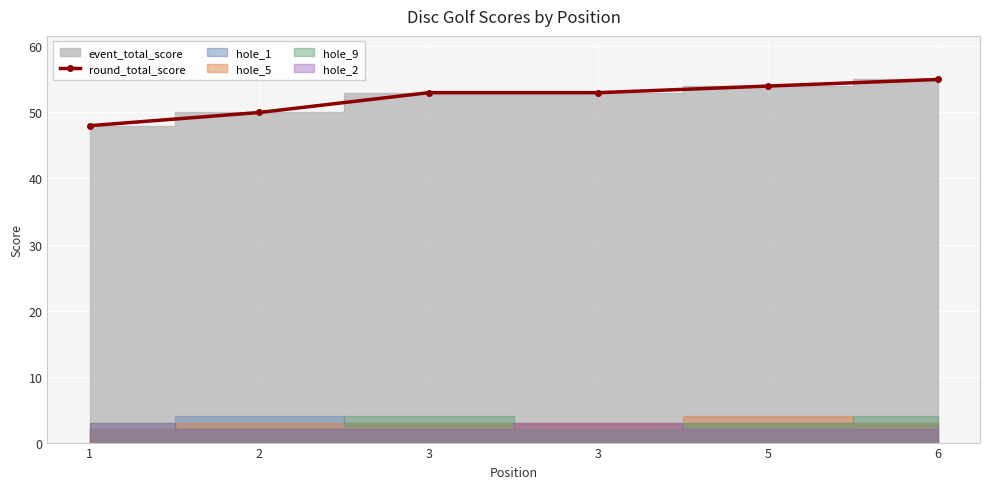

Does the chart display data point markers on the line(s)?

Yes